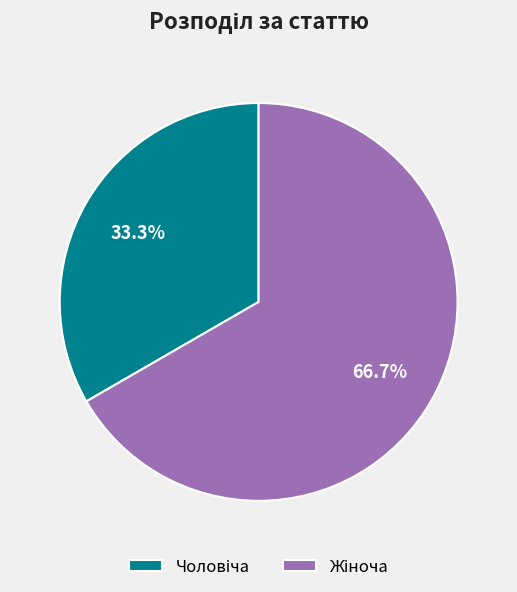

Is there a majority slice in this chart?

Yes